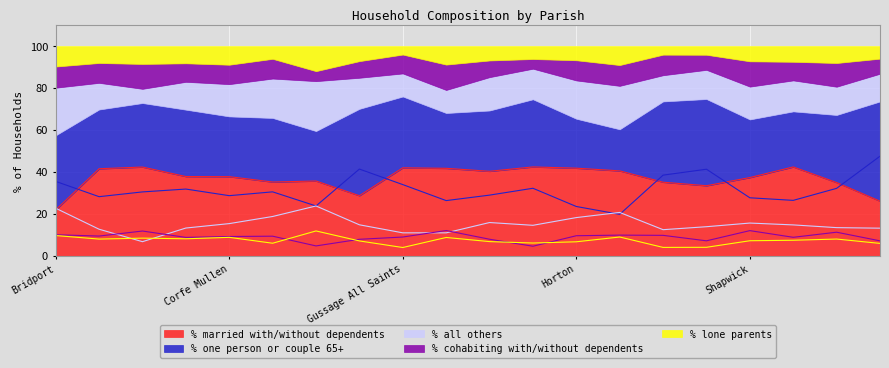

How many lines are shown in the chart?

5